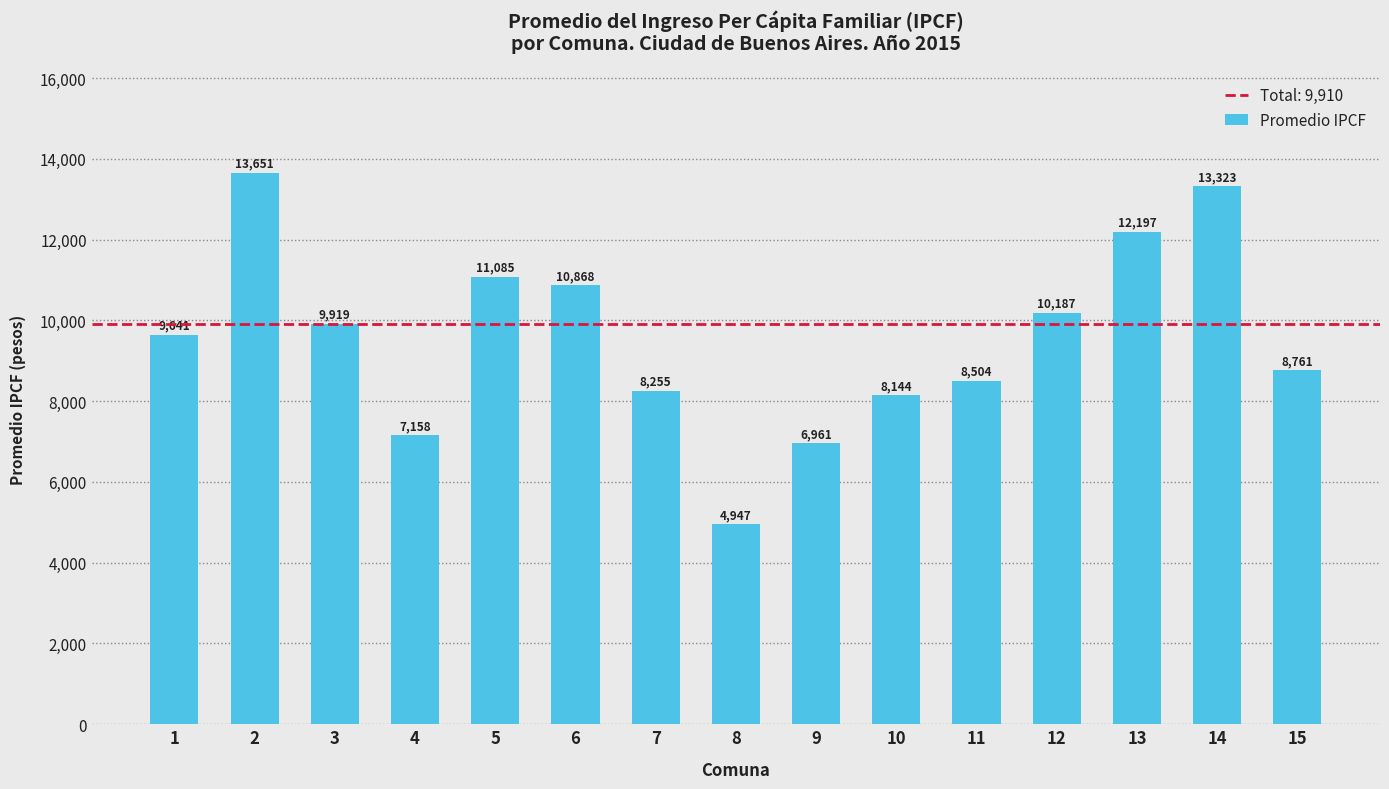

Approximately how many times larger is the value at 15 compared to 13?

0.7